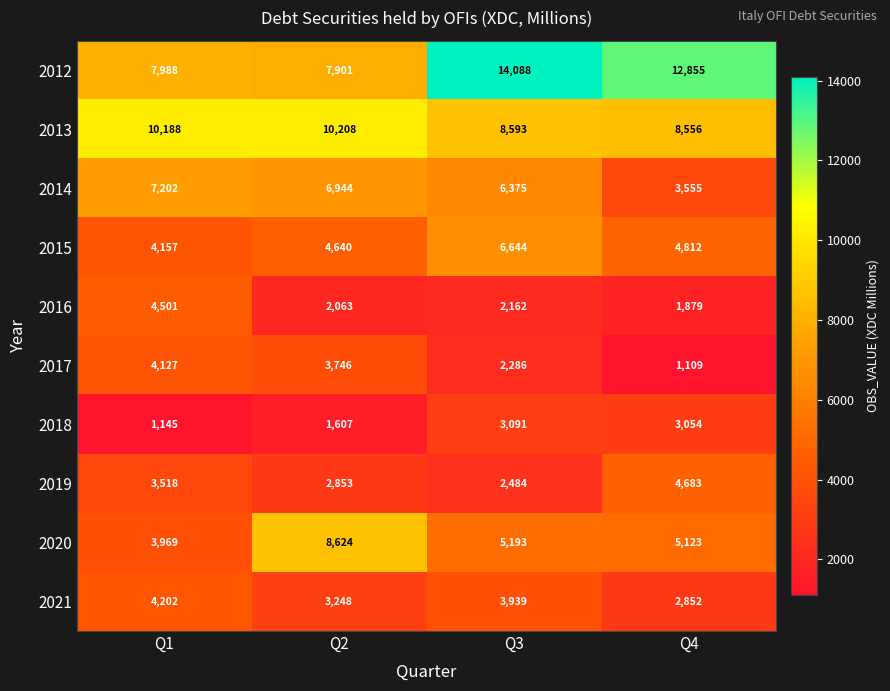

Where does the 2012 series first go above 12855?

Q3